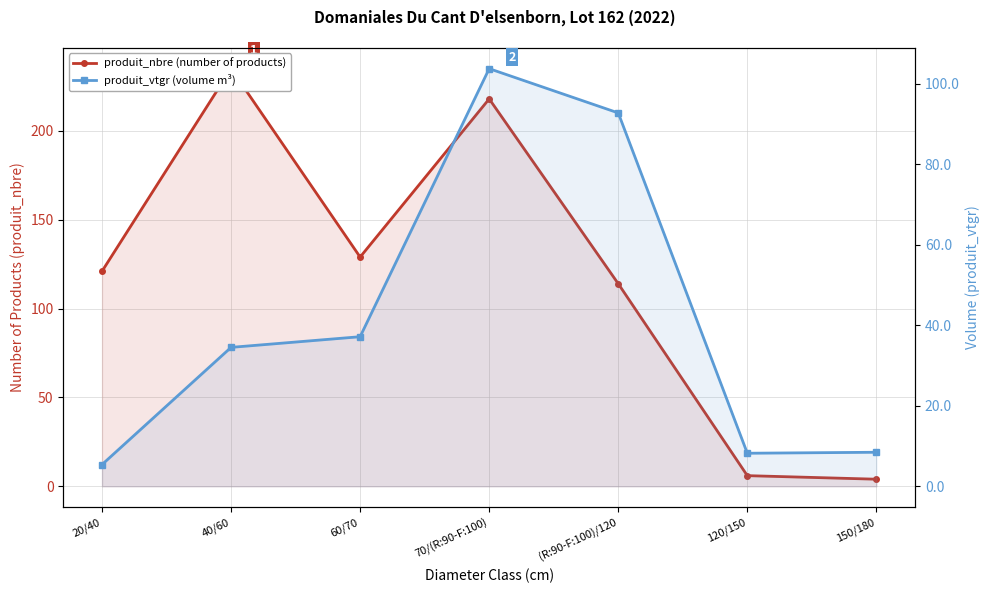

What is the difference between the produit_vtgr (volume m³) values at 60/70 and 40/60?

2.6